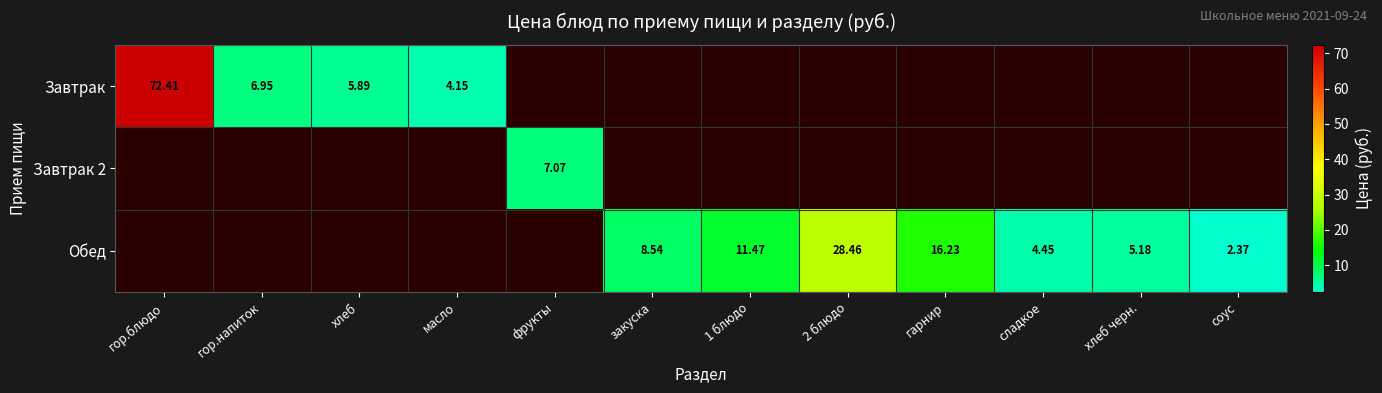

Which series has the largest range (max minus min)?

Завтрак